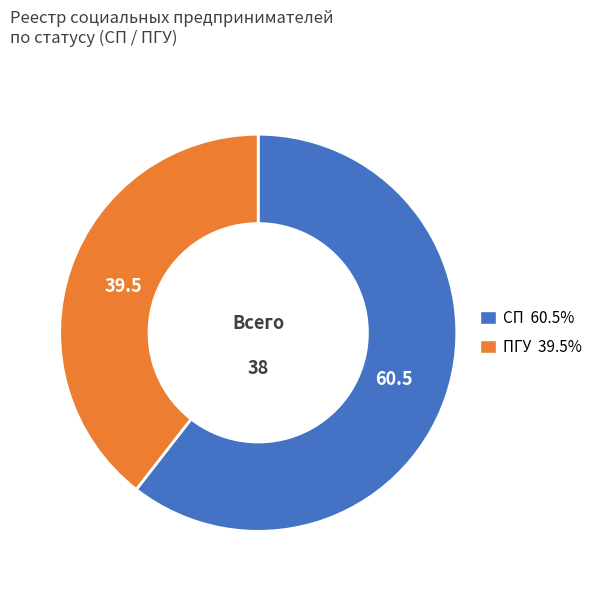

Do СП and ПГУ together represent more than half of the pie?

Yes